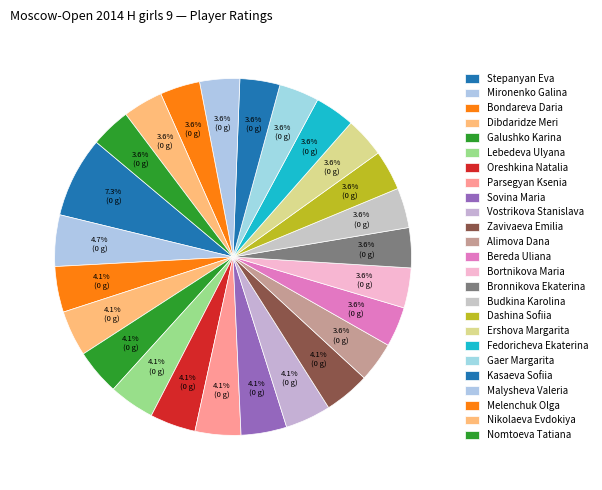

Count the number of slices in the pie.

25